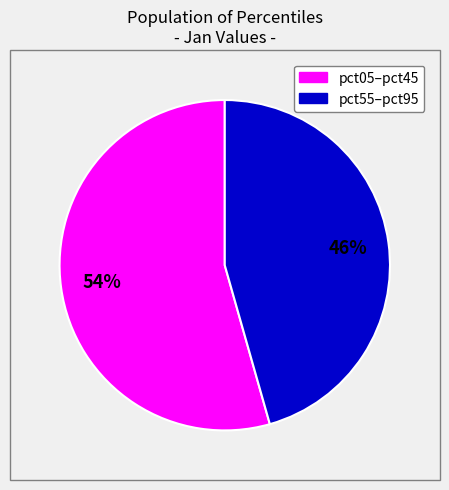

Does any single category account for the majority?

Yes